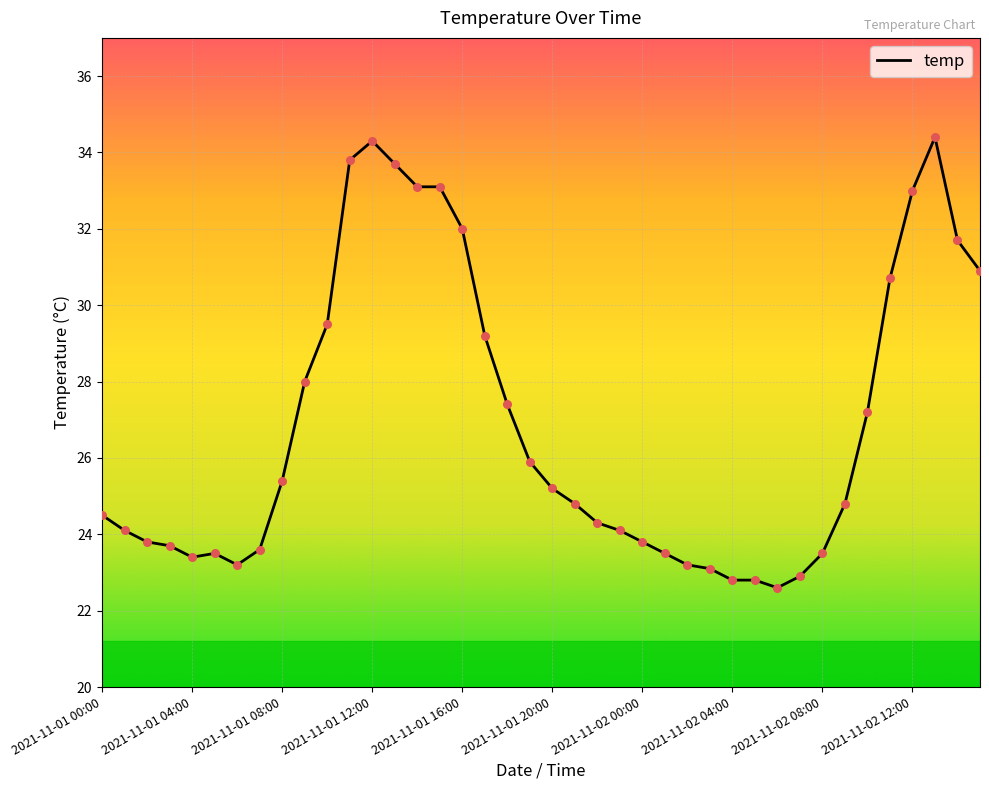

What is the minimum value shown in the chart?

22.6